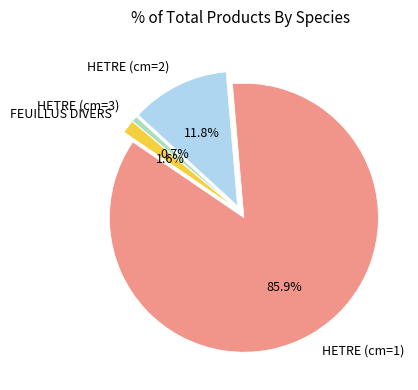

To the nearest percent, what portion does HETRE (cm=3) represent?

1%